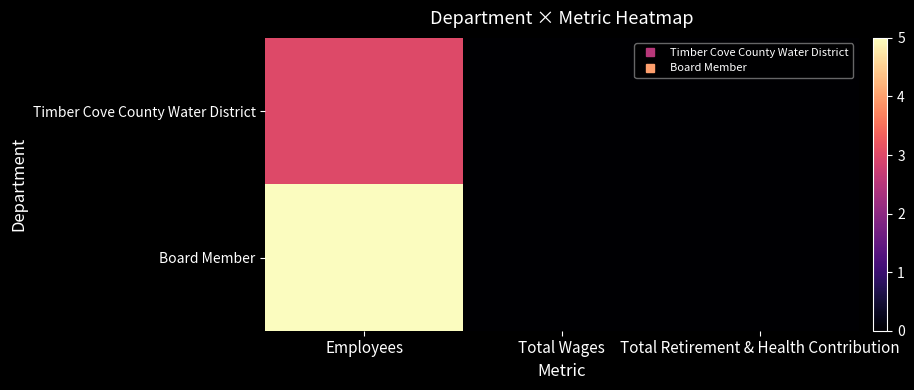

Reading left to right, what are all the values shown in this chart?

Timber Cove County Water District: Employees=3	Total Wages=0	Total Retirement & Health Contribution=0
Board Member: Employees=5	Total Wages=0	Total Retirement & Health Contribution=0